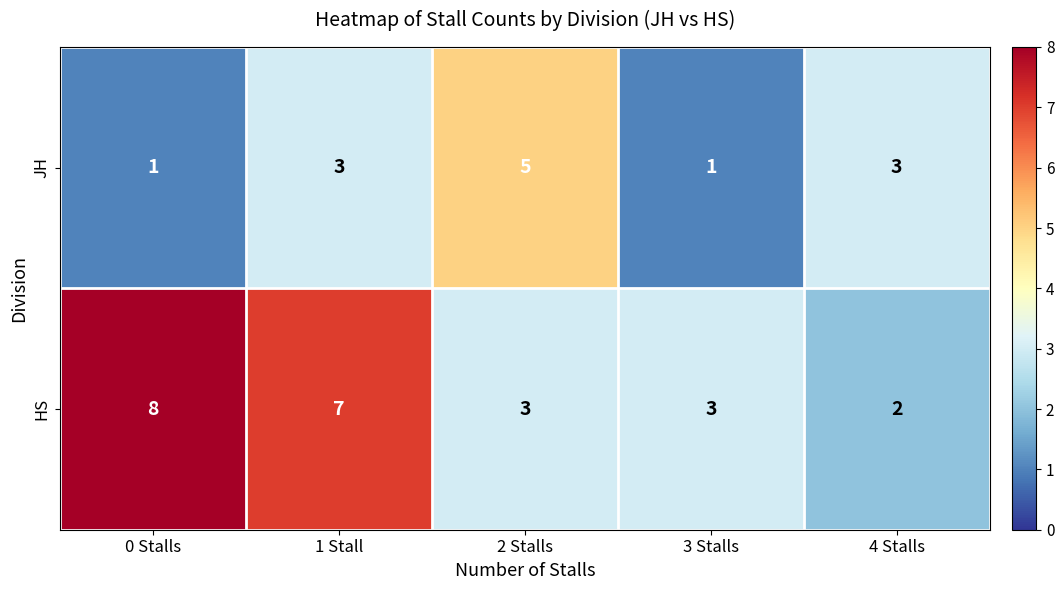

What is the difference between the maximum and second lowest values in the JH series?

4